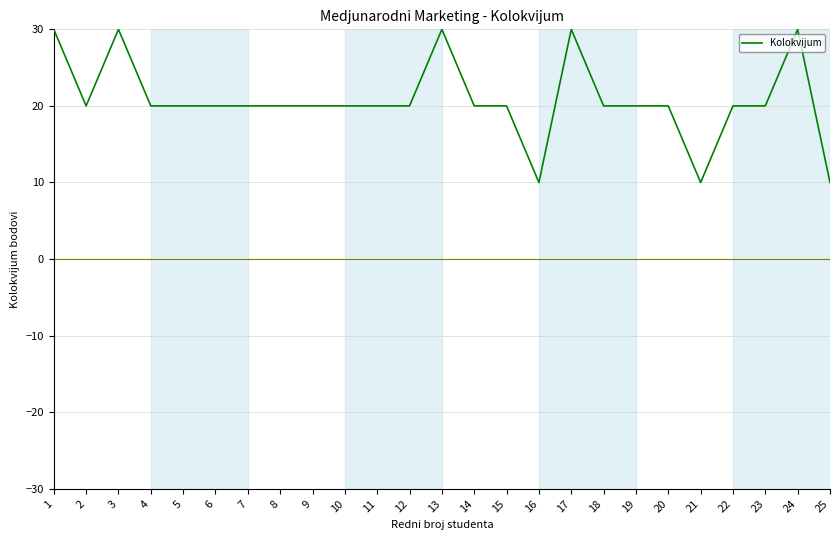

What is the maximum value shown in the chart?

30